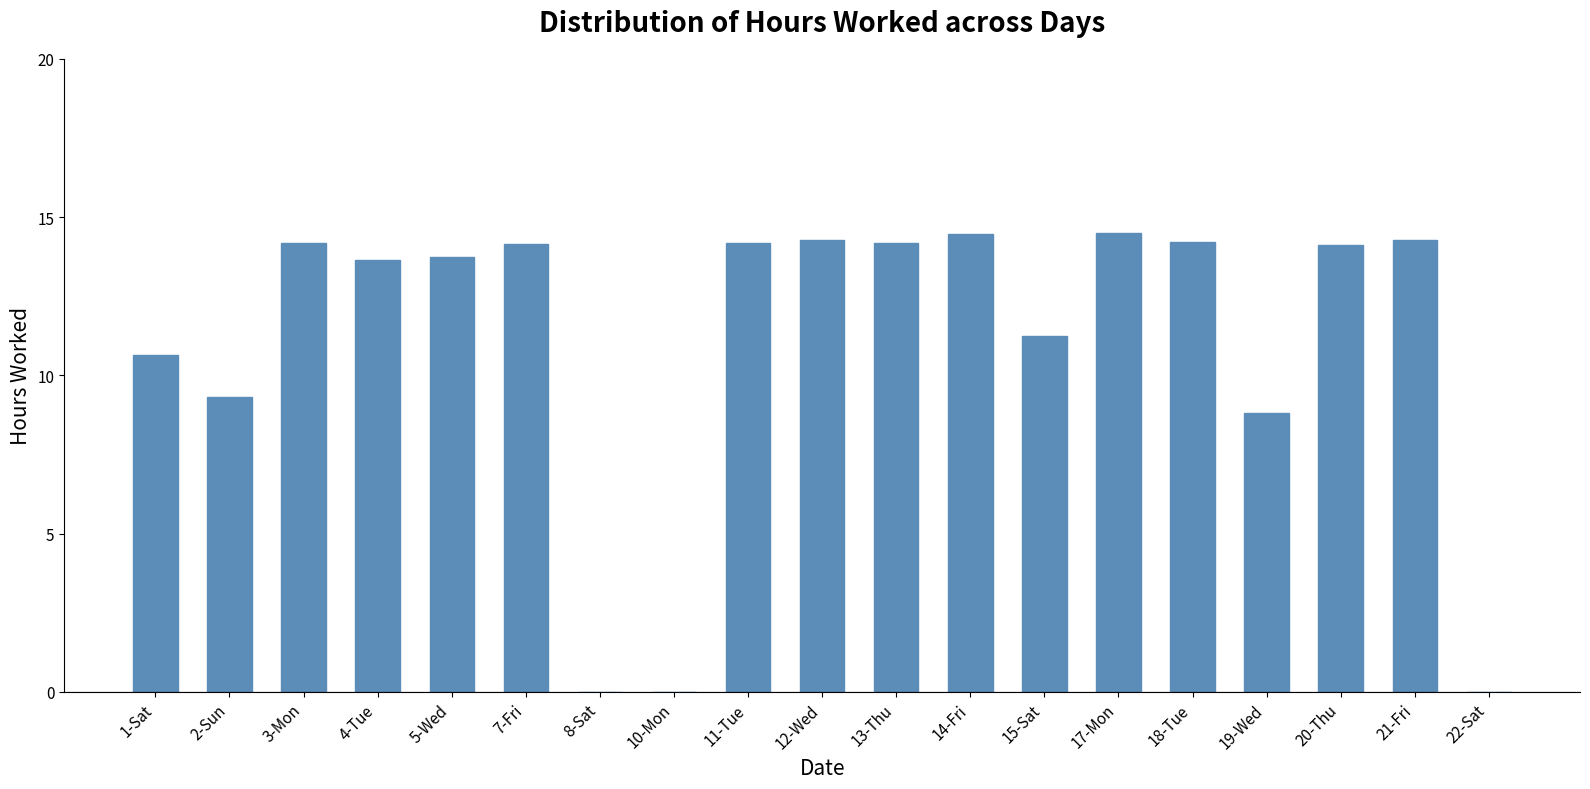

What is the greatest value displayed?

14.5